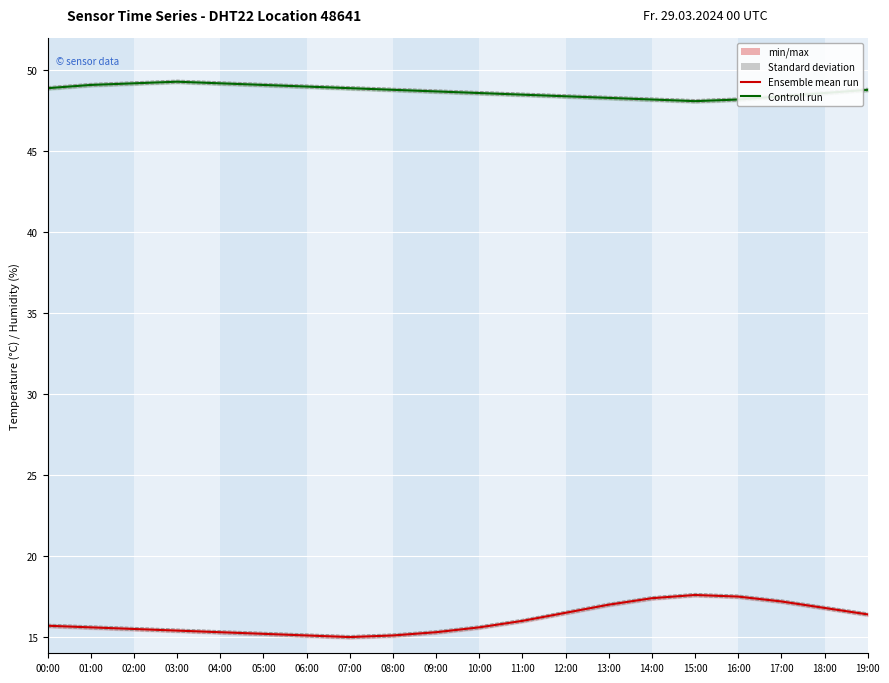

Rank the series by their maximum value, from highest to lowest.

Control run (humidity), Ensemble mean (temperature), Standard deviation